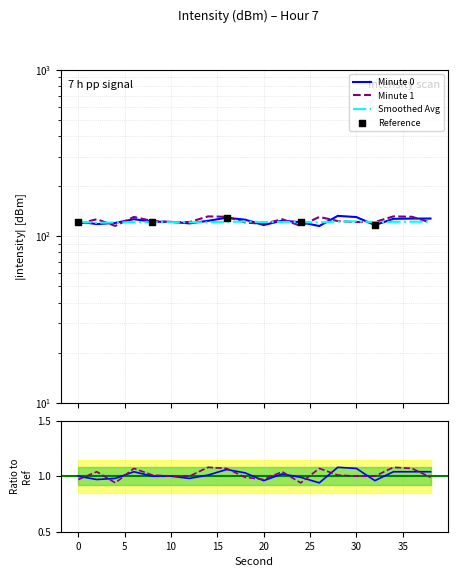

Which series reaches the maximum Y coordinate?

Minute 0